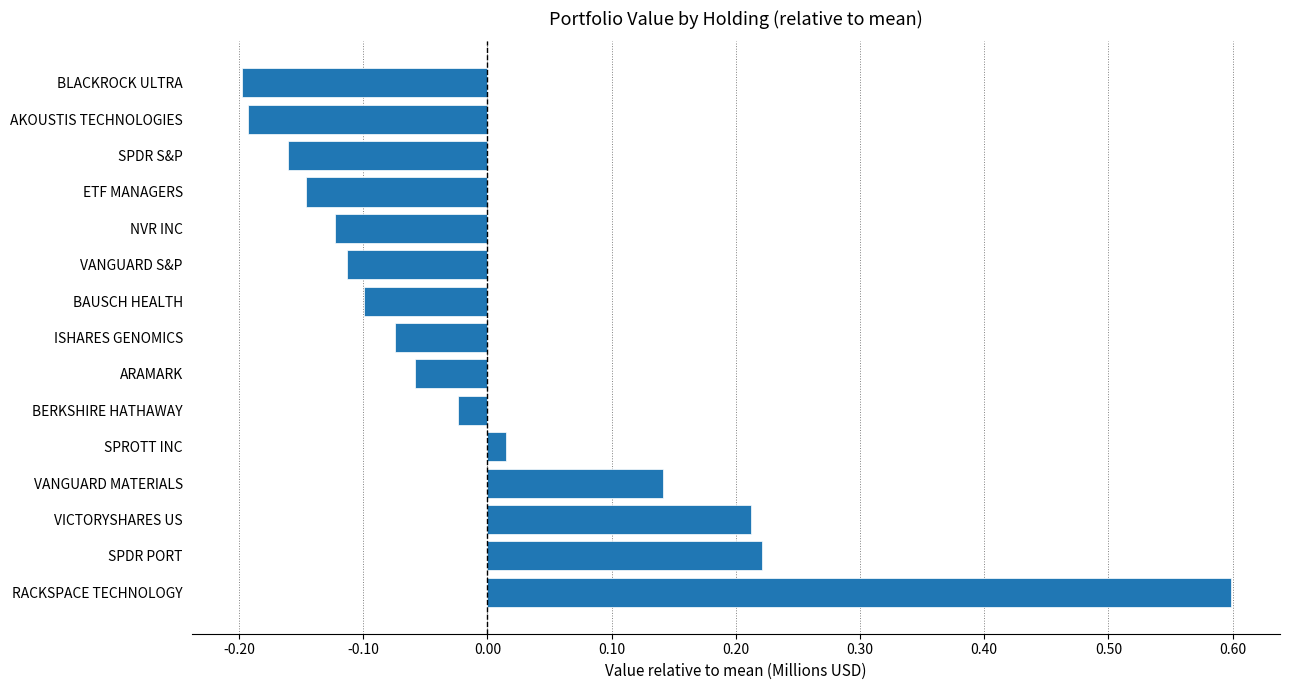

What is the change in value from SPDR PORT to VANGUARD S&P?

-0.3